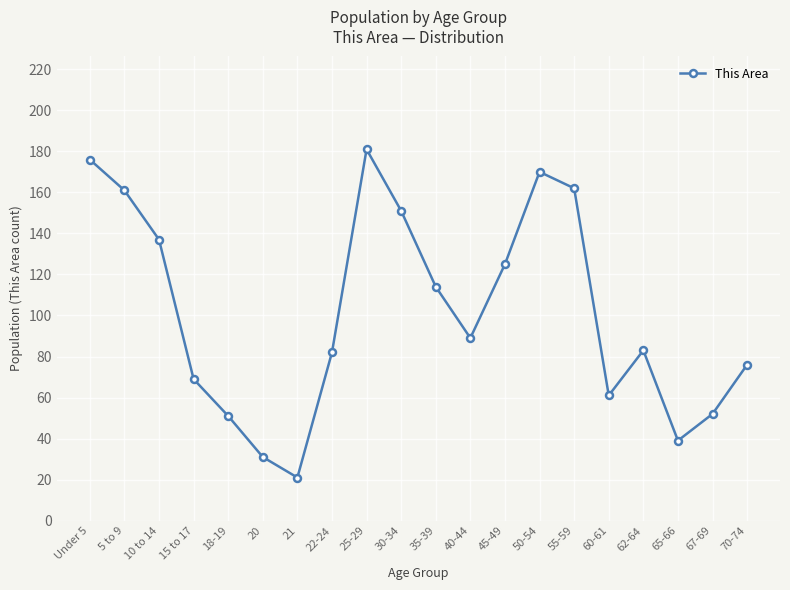

What value does the data have at 21, to the nearest 5?

20